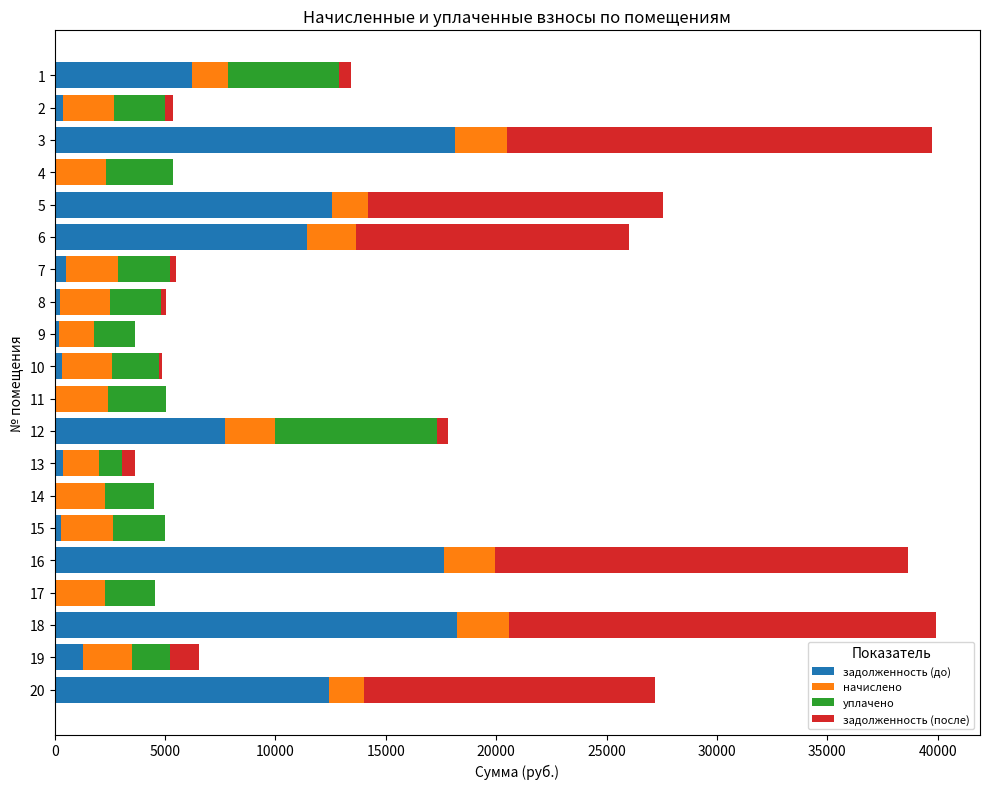

What is the total value across all series at 3?

39748.0